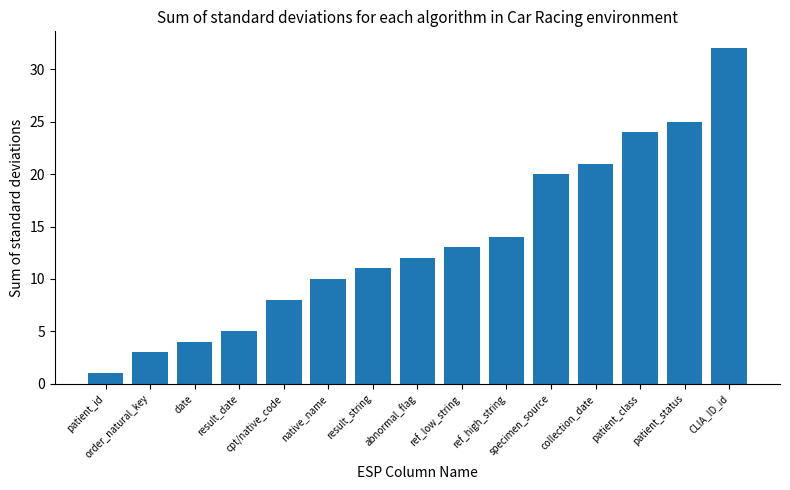

Is it true that the value at patient_status is 25?

True